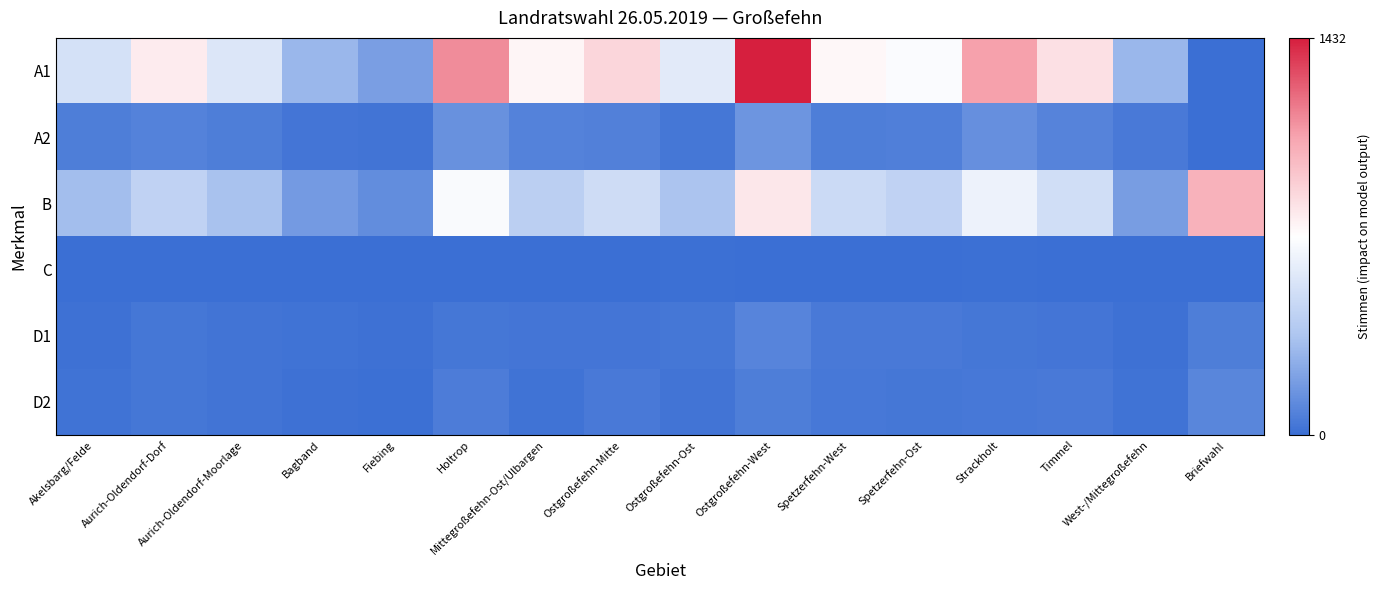

What is the spread (max minus min) of values at Briefwahl?

1022